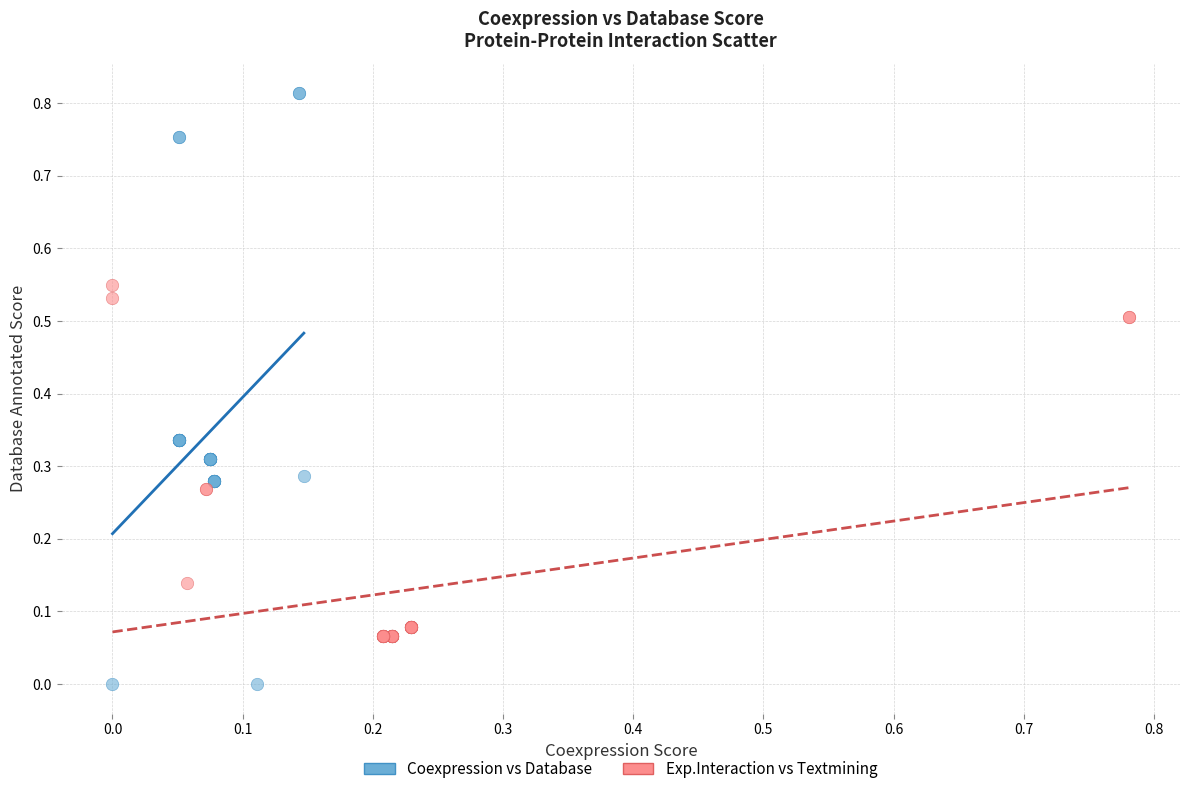

What are all the series names shown in the legend?

Coexpression vs Database, Exp.Interaction vs Textmining